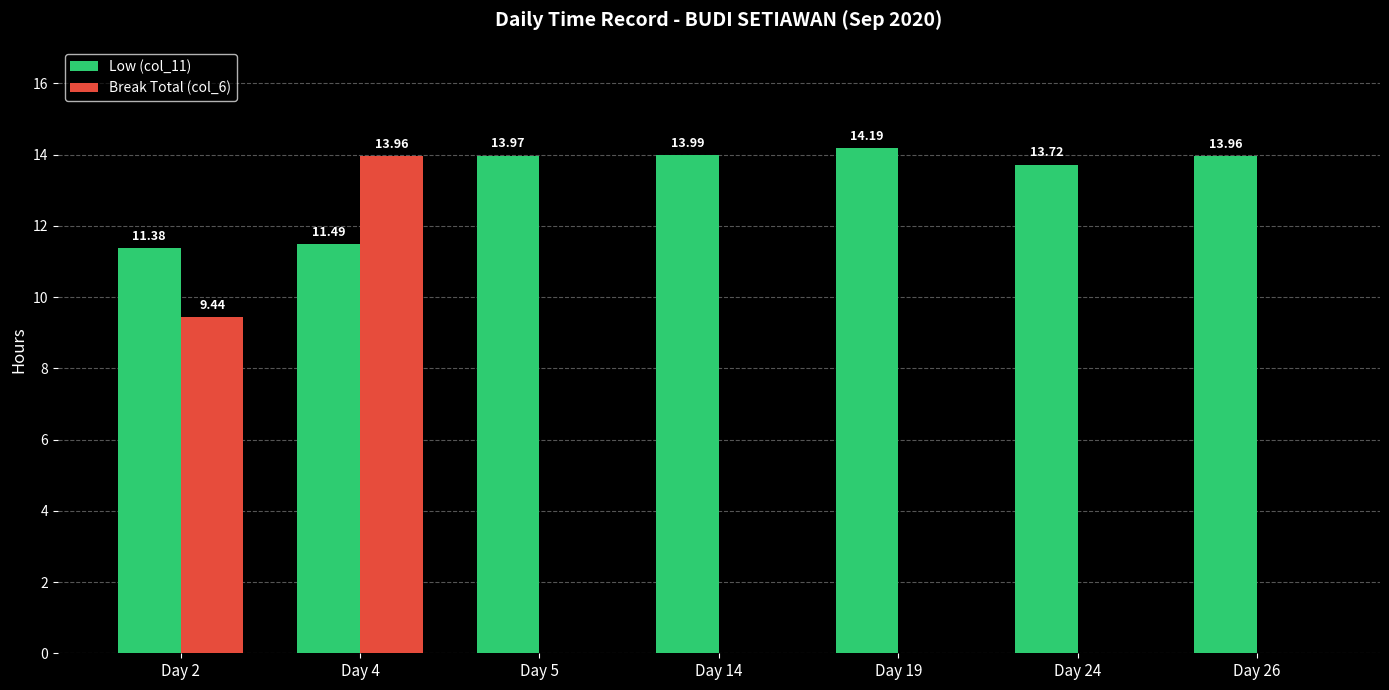

What is the total value across all series at Day 24?

13.7